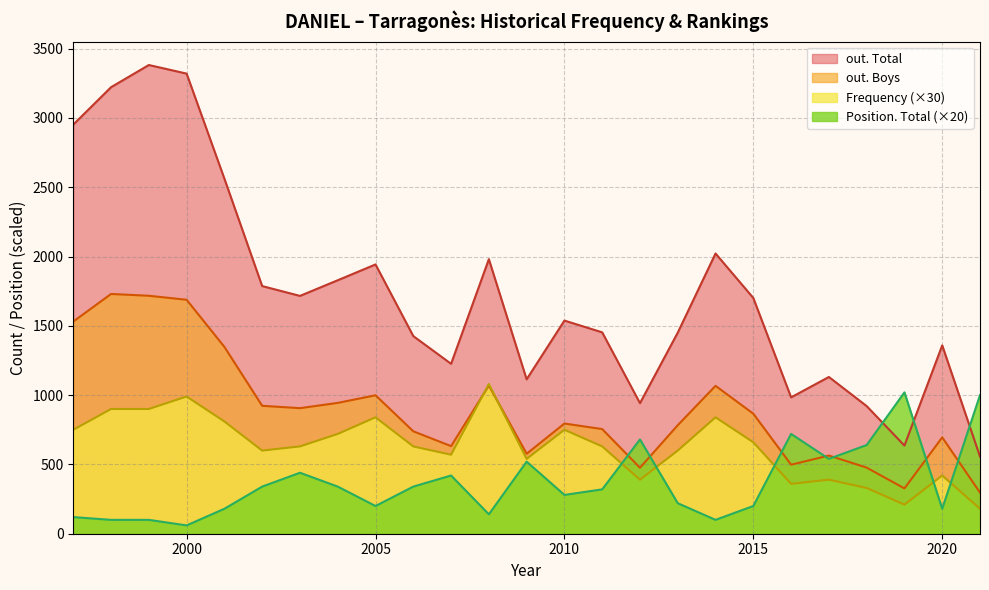

At 1999, list the series in order from smallest to largest.

Position. Total, Frequency, out. Boys, out. Total